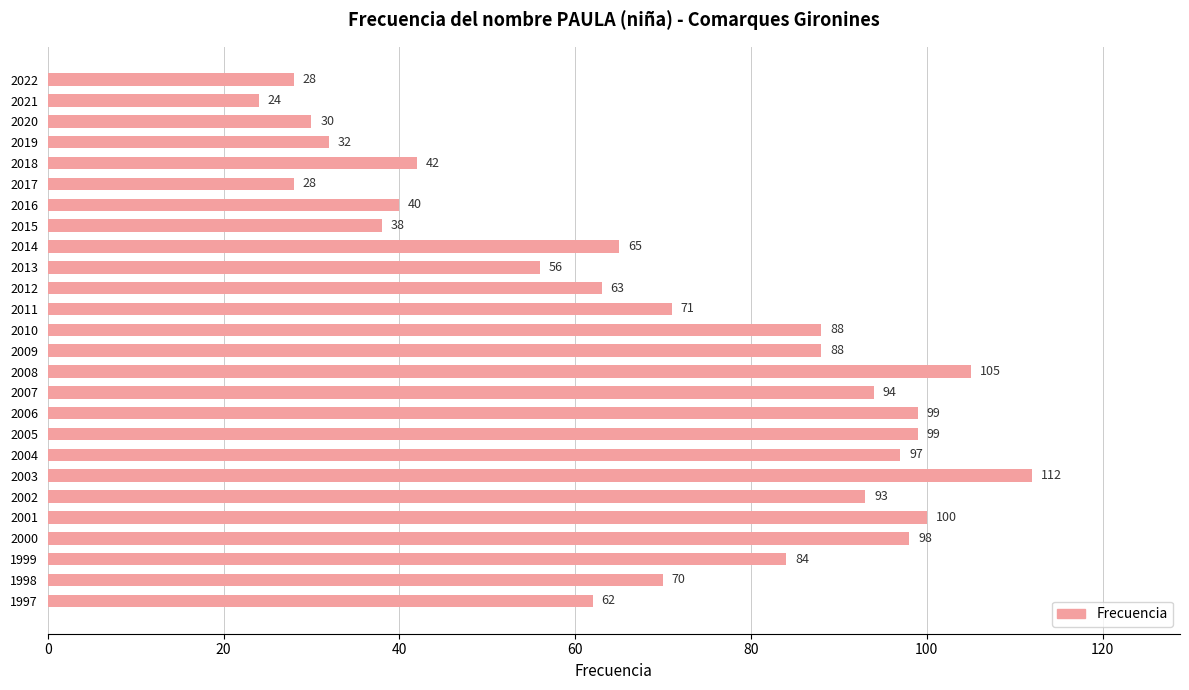

The chart shows a value of 154 at 2006. True or false?

False